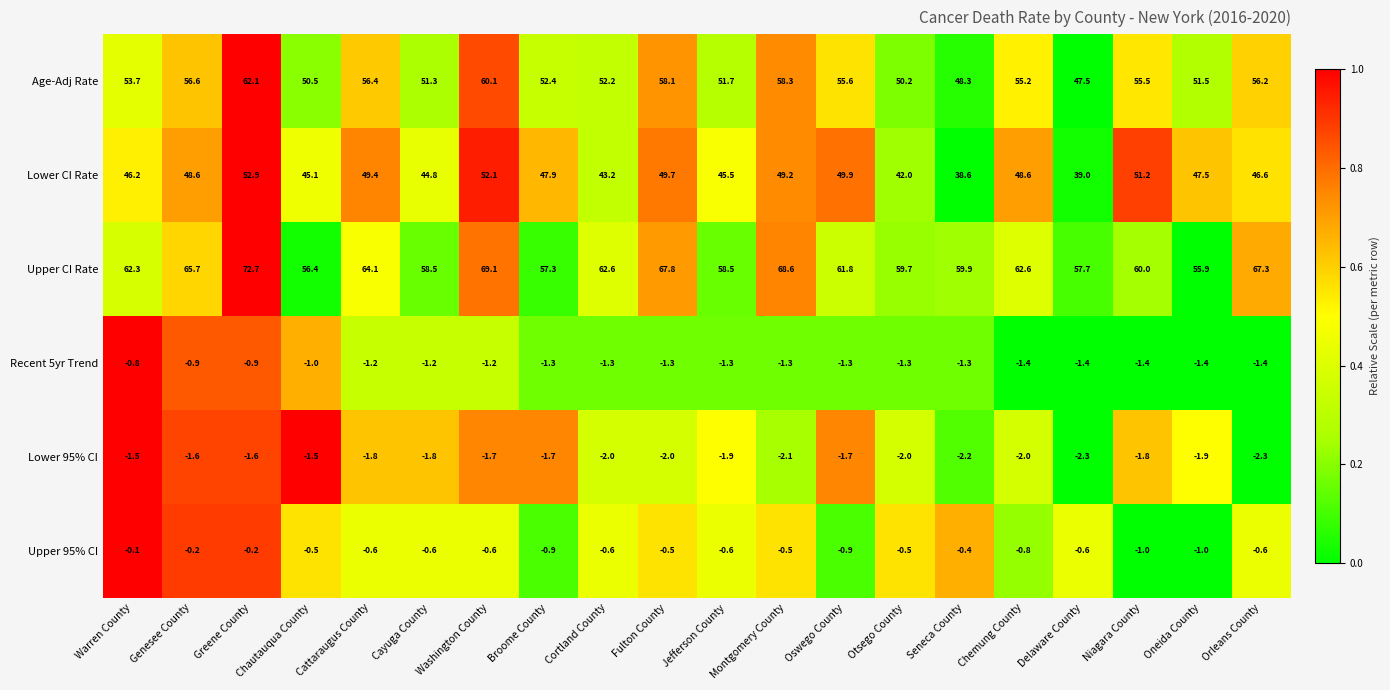

At how many categories does at least one series exceed 0?

20